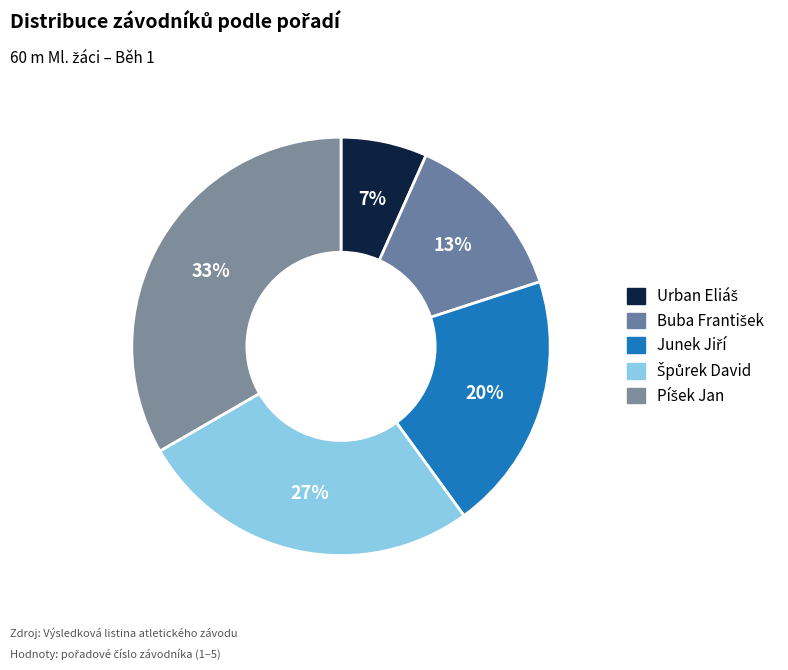

How many segments does this pie chart have?

5